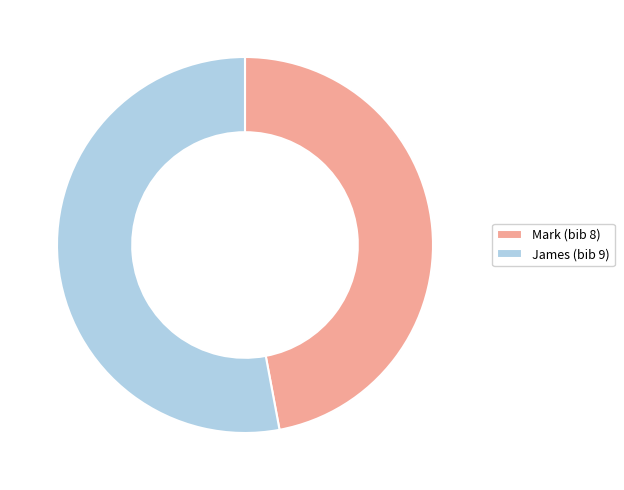

Is the sum of Mark (bib 8) and James (bib 9) greater than half?

Yes